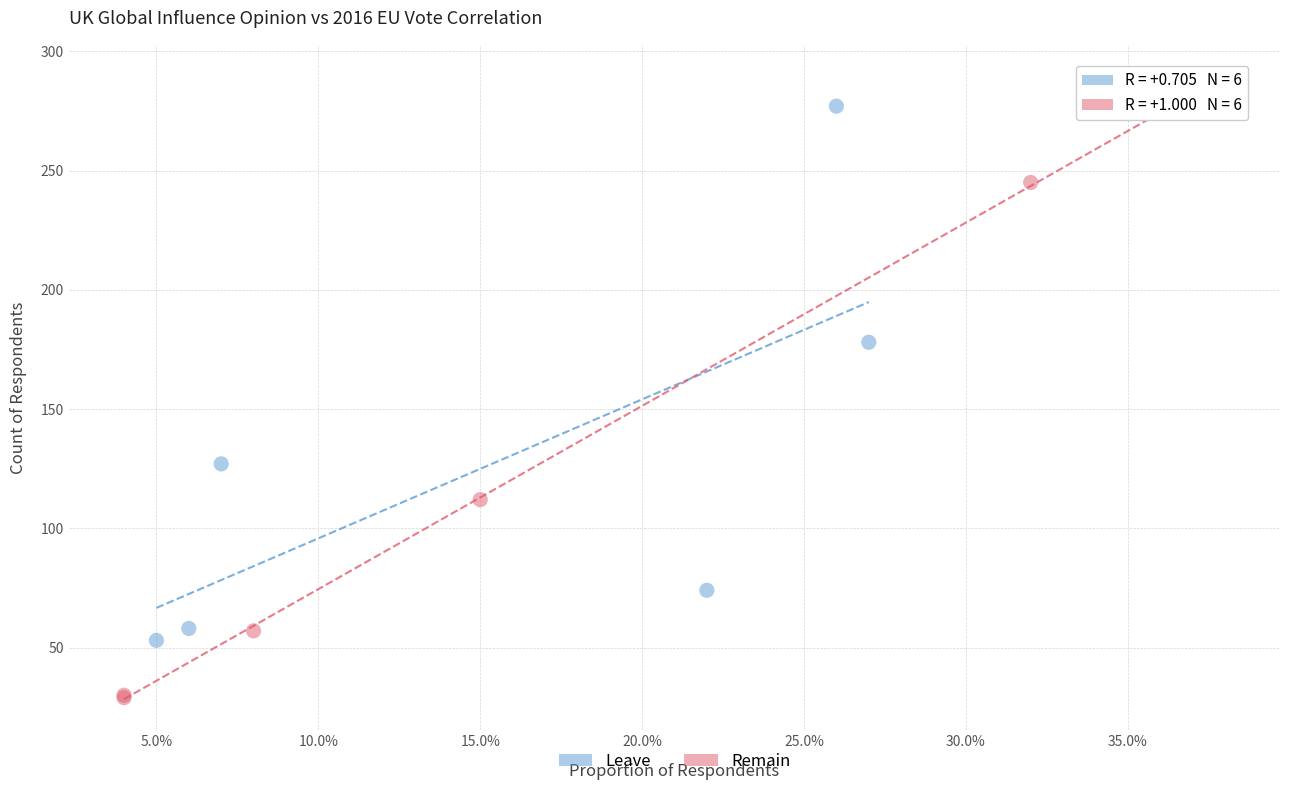

Which series reaches the maximum Y coordinate?

Remain